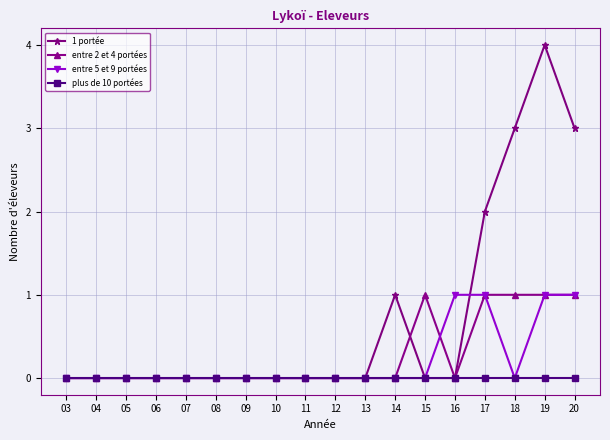

What is the greatest value displayed?

4